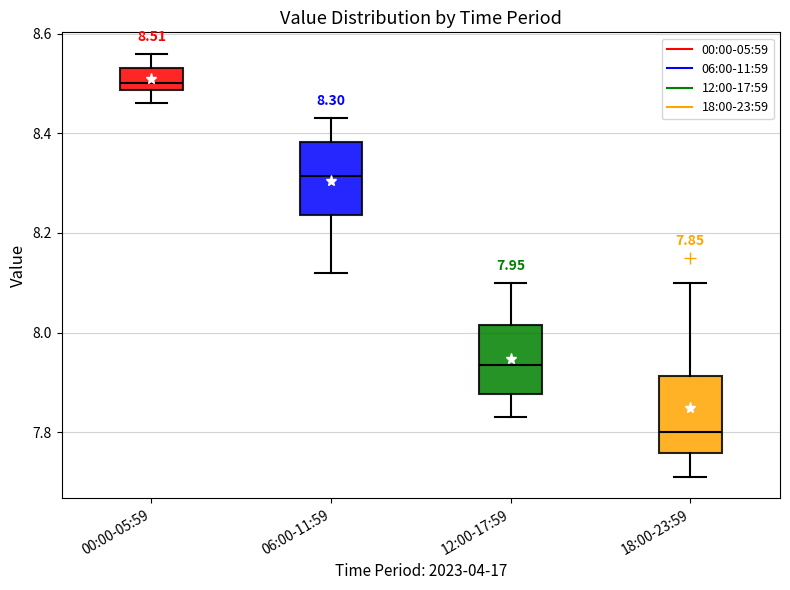

Which box's median line is the highest?

00:00-05:59